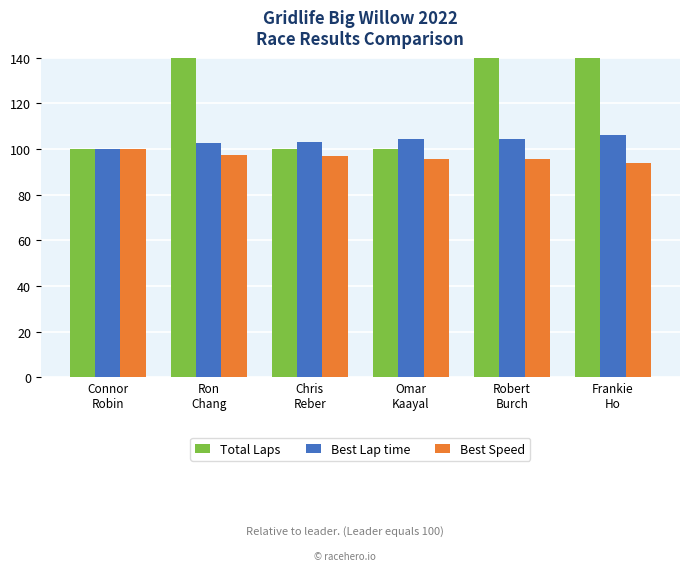

Reading left to right, extract all data points from this chart.

Total Laps: Connor
Robin=100.0	Ron
Chang=300.0	Chris
Reber=100.0	Omar
Kaayal=100.0	Robert
Burch=700.0	Frankie
Ho=400.0
Best Lap time: Connor
Robin=100.0	Ron
Chang=102.8	Chris
Reber=103.1	Omar
Kaayal=104.5	Robert
Burch=104.5	Frankie
Ho=106.3
Best Speed: Connor
Robin=100.0	Ron
Chang=97.3	Chris
Reber=97.0	Omar
Kaayal=95.7	Robert
Burch=95.7	Frankie
Ho=94.1